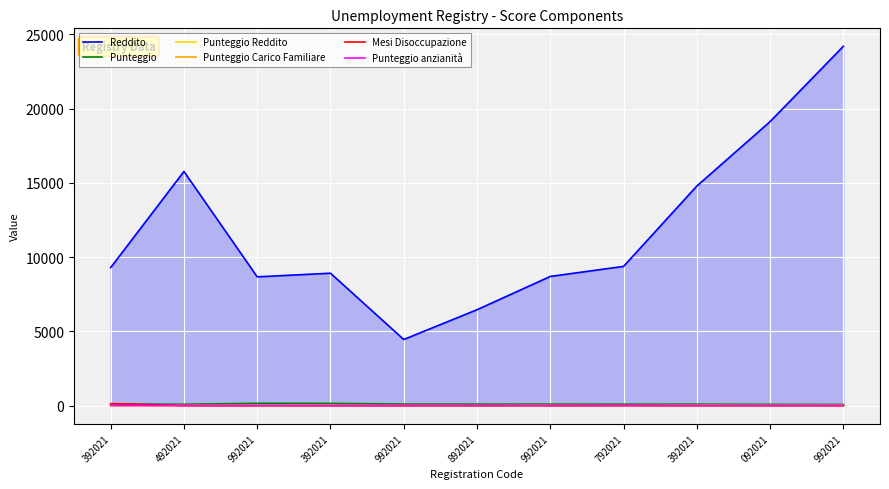

What is the label of the 10th point from the right?

492021